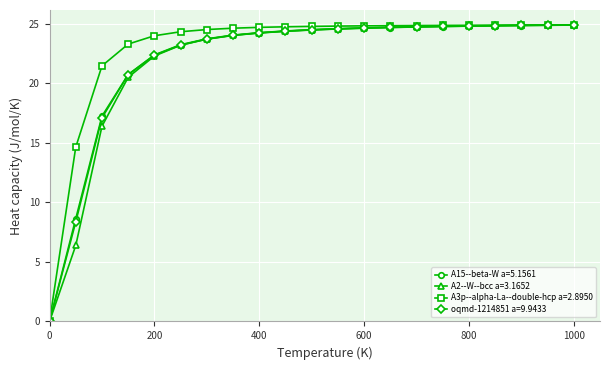

What is the value of the A15--beta-W a=5.1561 point at the 2nd from the left?

8.6